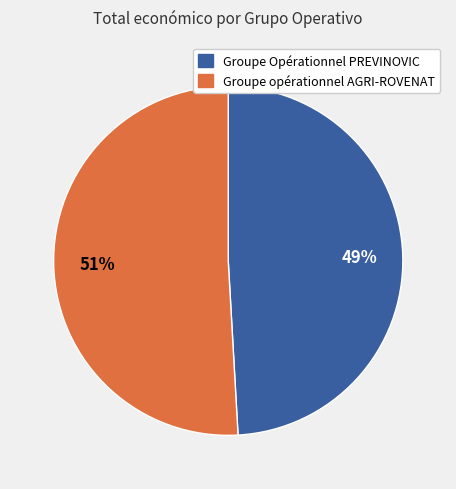

Which slice is the smallest?

Groupe Opérationnel PREVINOVIC